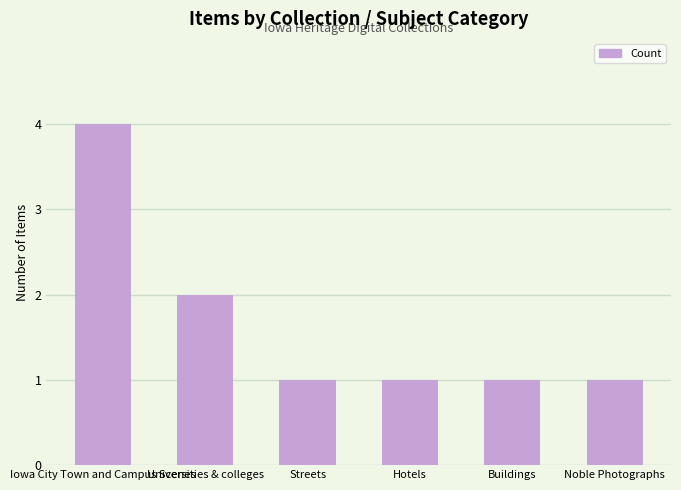

What is the label of the 5th bar from the left?

Buildings